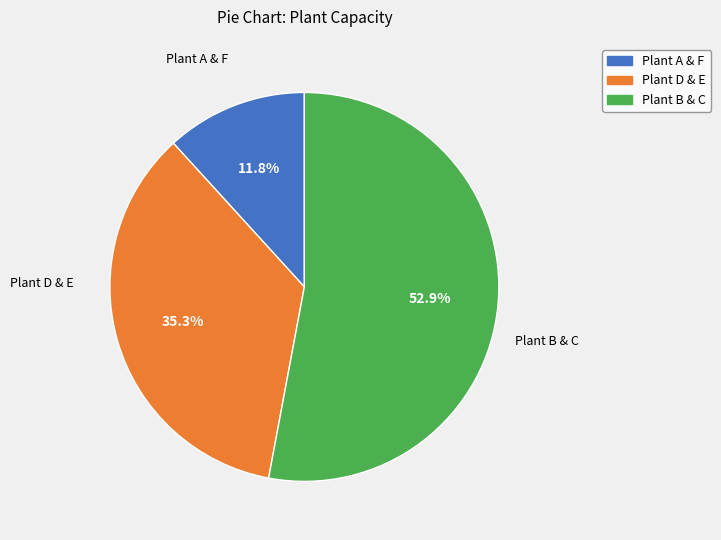

How many segments does this pie chart have?

3